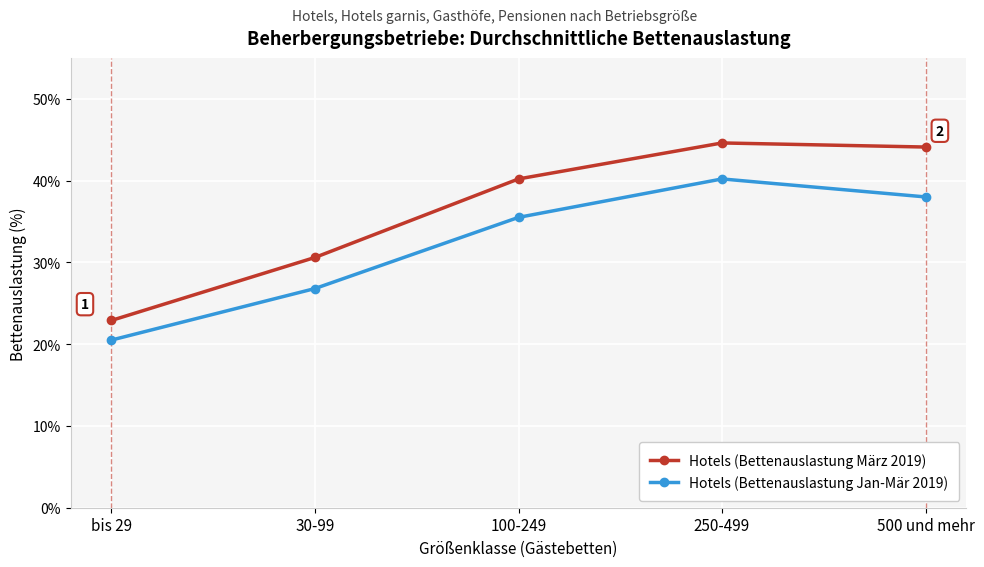

Reading left to right, transcribe all the data shown in this chart.

Hotels (Bettenauslastung März 2019): 22.9	30.6	40.2	44.6	44.1
Hotels (Bettenauslastung Jan-Mär 2019): 20.5	26.8	35.5	40.2	38.0